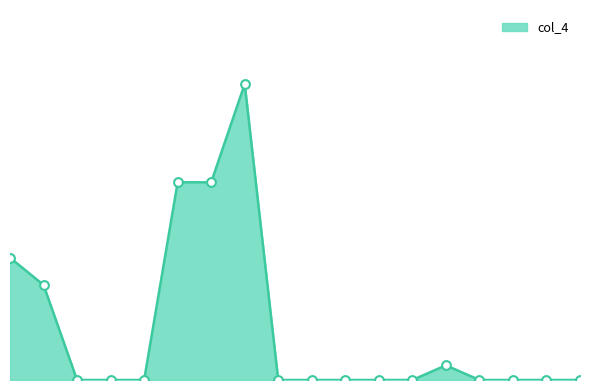

Does the chart have visible grid lines?

No